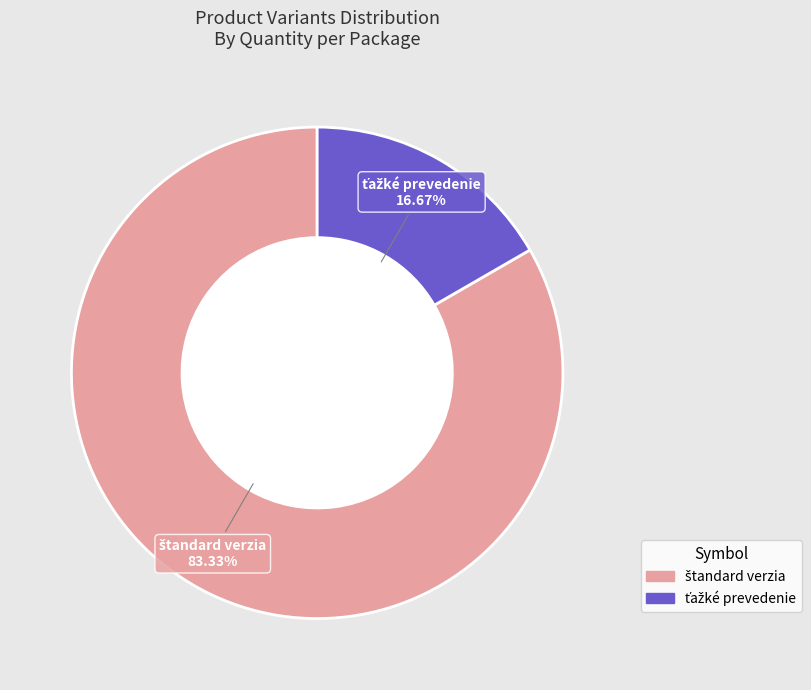

Is there any slice that represents more than half of the pie?

Yes